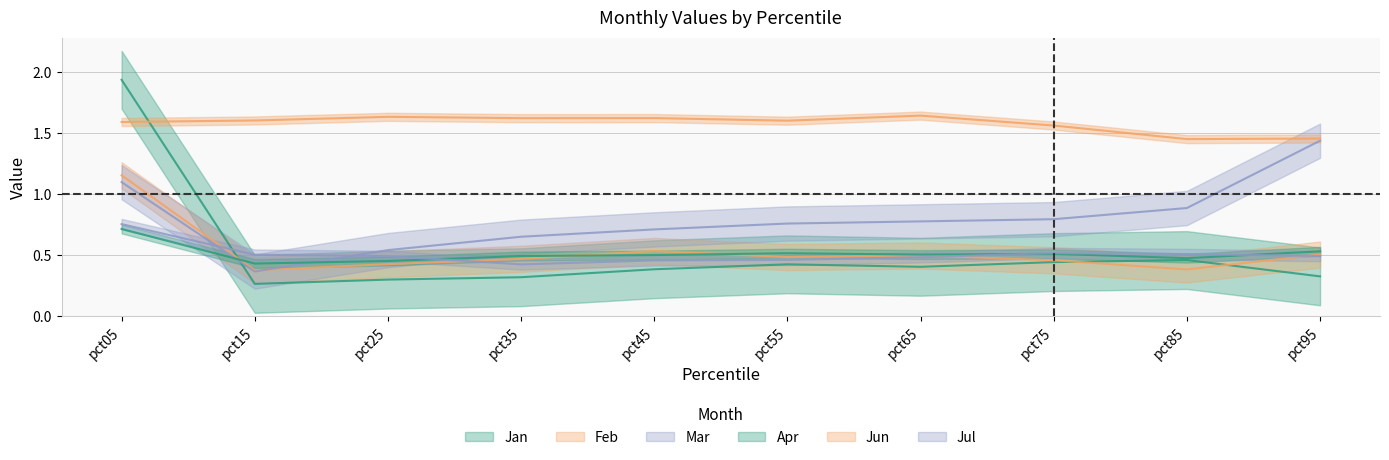

What is the sum of the Jul values at pct65 and pct45?

0.9